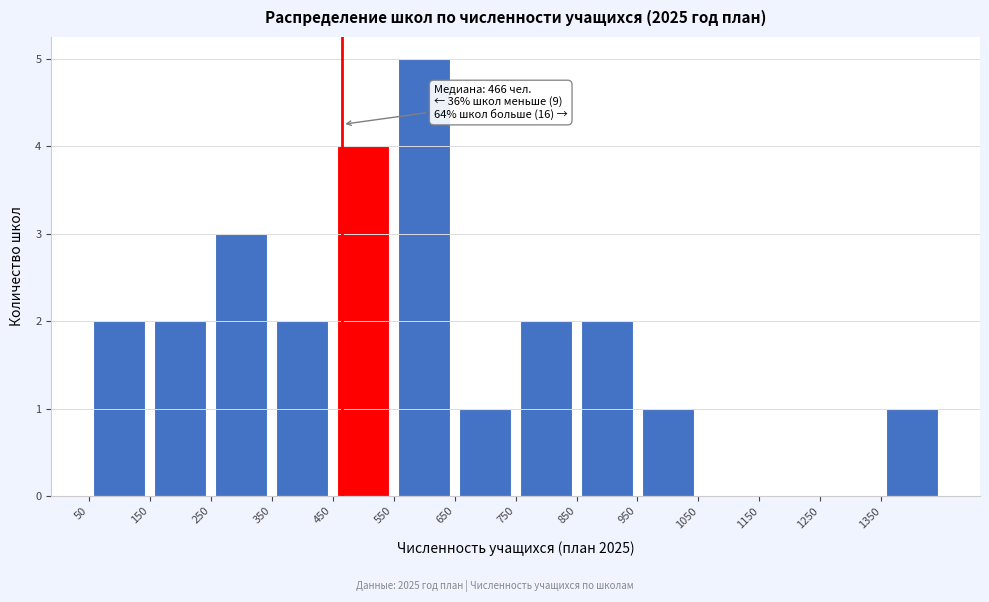

Which range on the x-axis has the tallest bar?

550 to 650